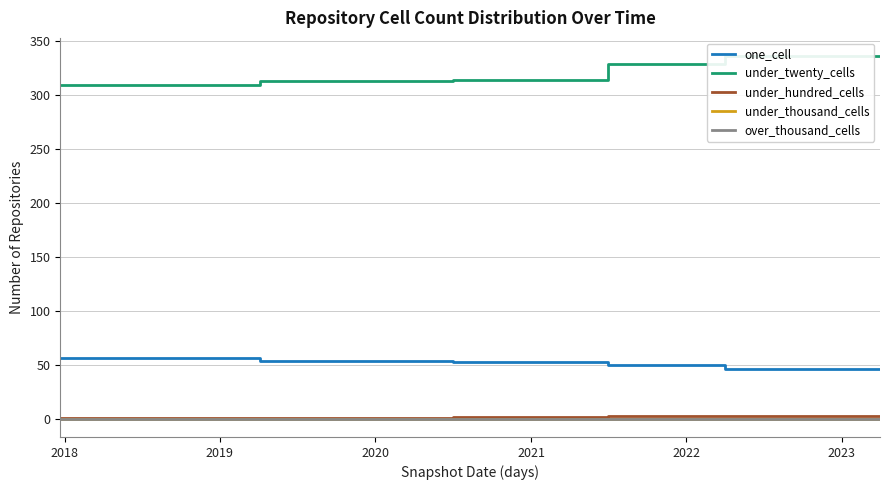

How many lines are shown in the chart?

5